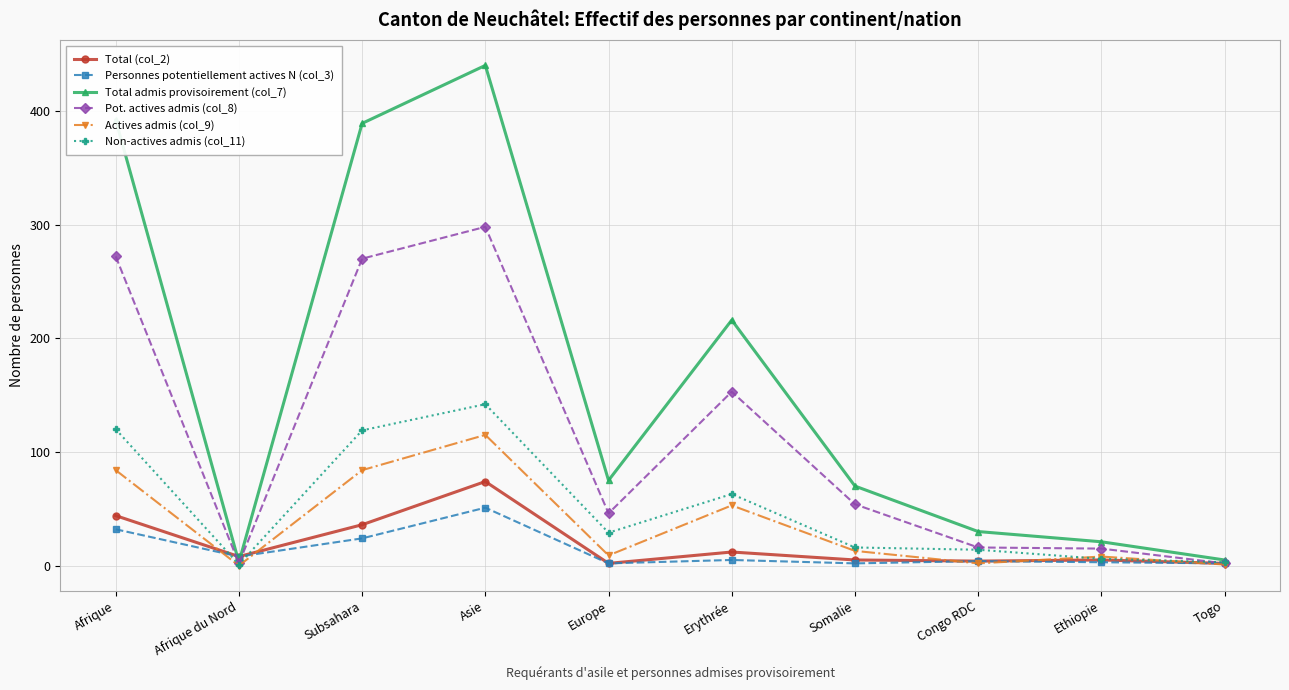

What is the label of the 3rd point from the left?

Subsahara